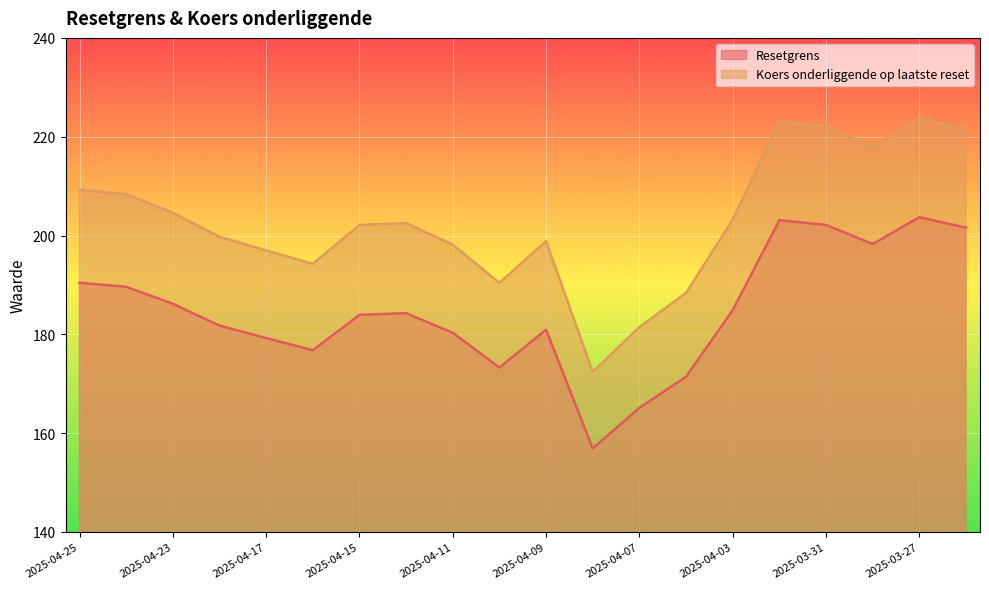

At which label does Resetgrens first exceed 184?

2025-04-25